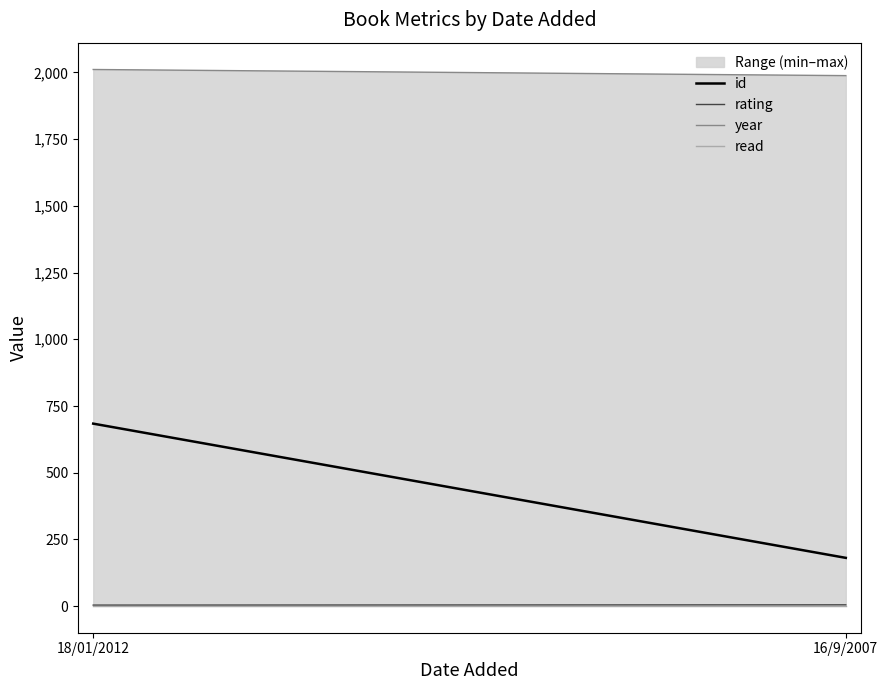

The id series shows 684 at 18/01/2012. True or false?

True